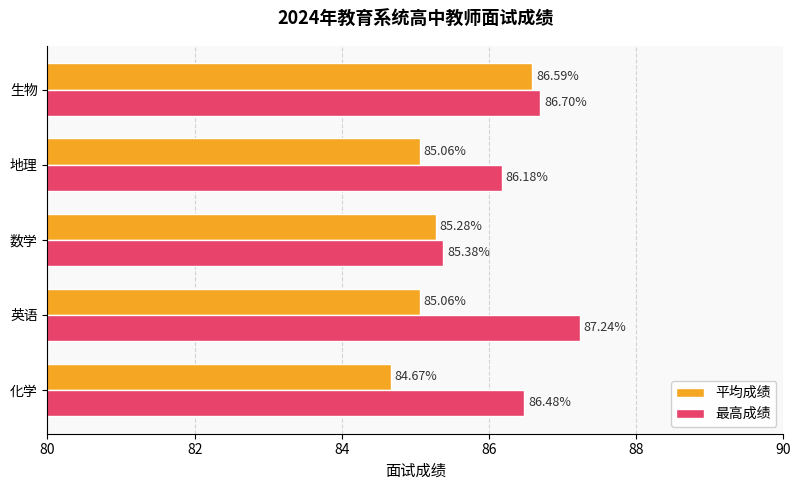

Rank the series by their average value, from highest to lowest.

最高成绩, 平均成绩